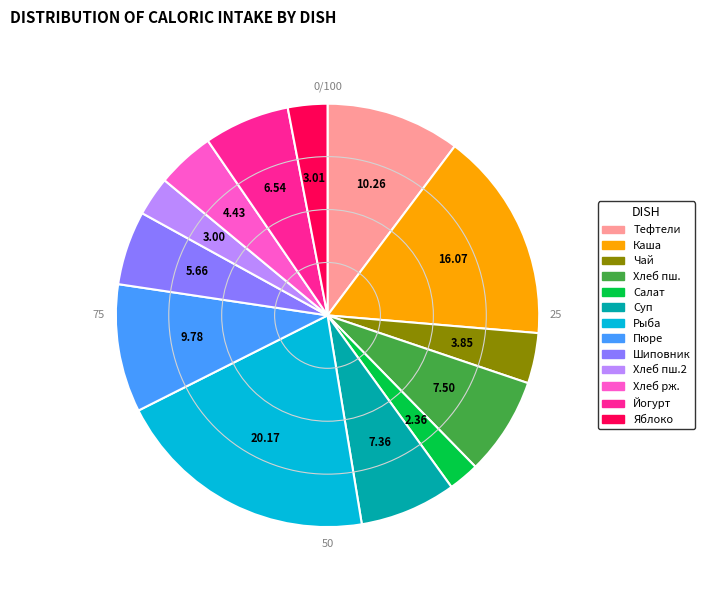

Is Пюре the majority of the pie?

No